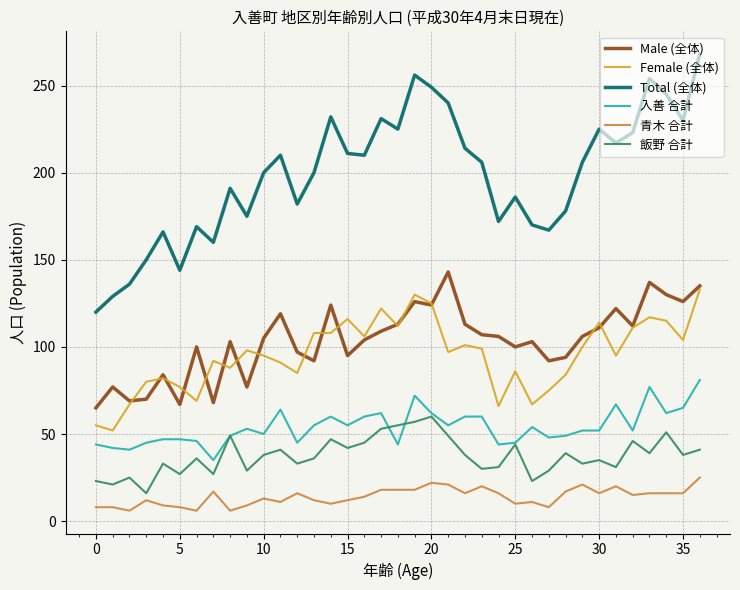

True or false: Male (全体) and 青木 合計 intersect in this chart.

False